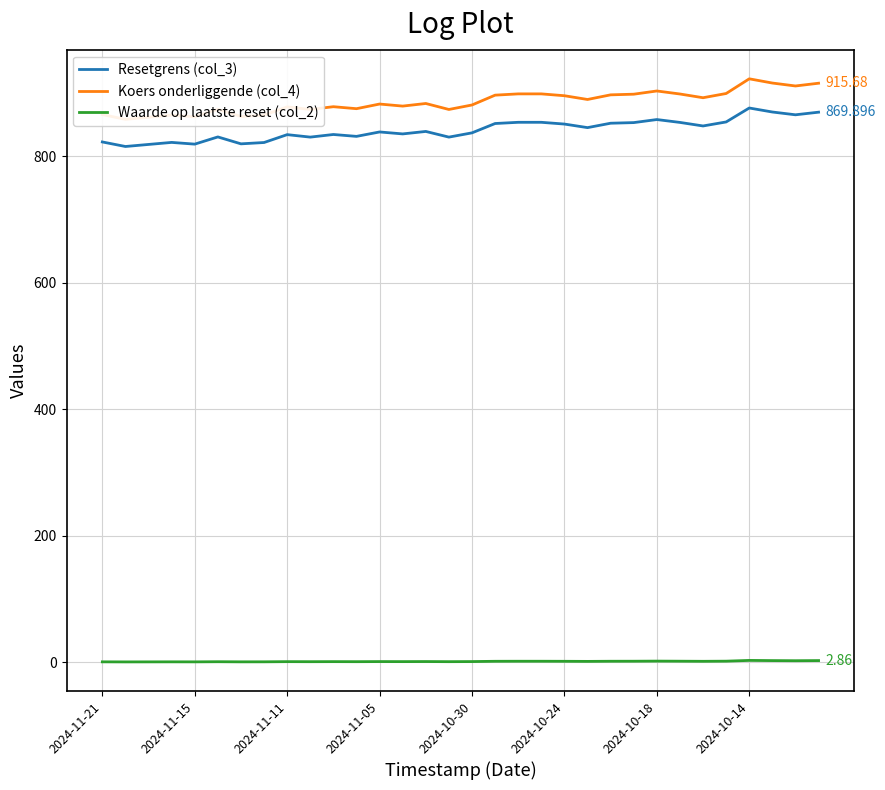

Which series has the largest range (max minus min)?

Koers onderliggende (col_4)